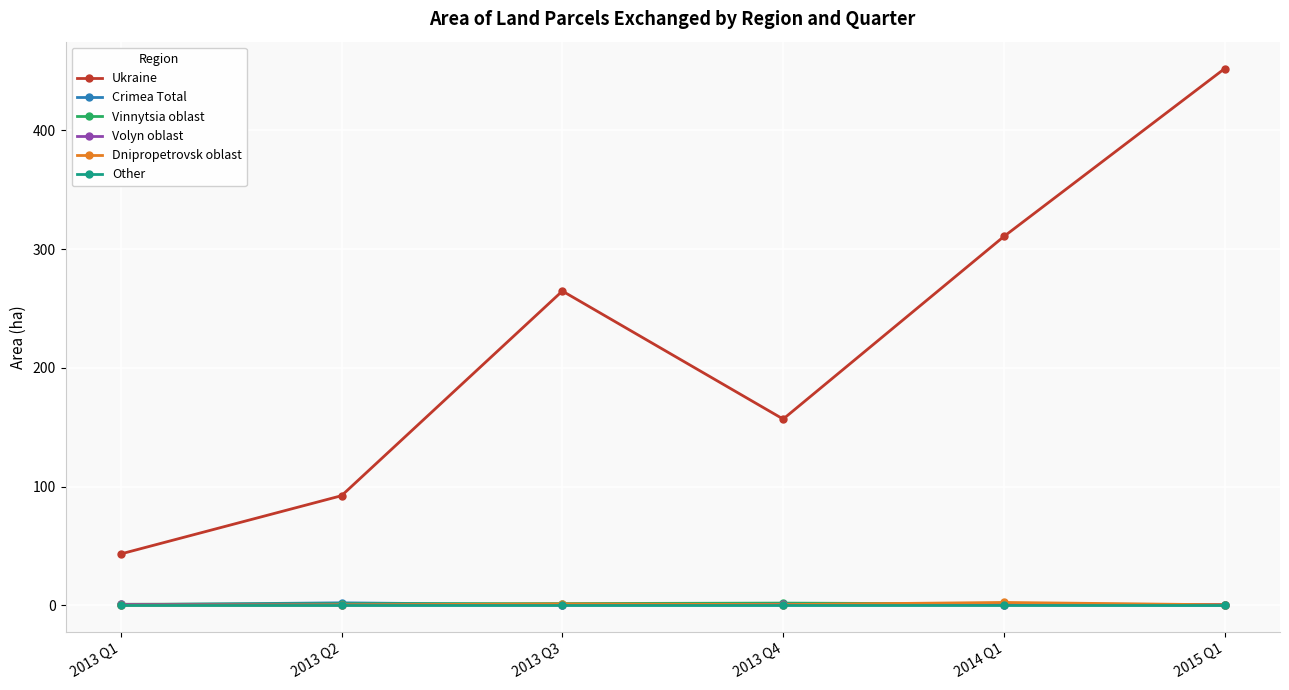

What is the label of the 6th point from the right?

2013 Q1